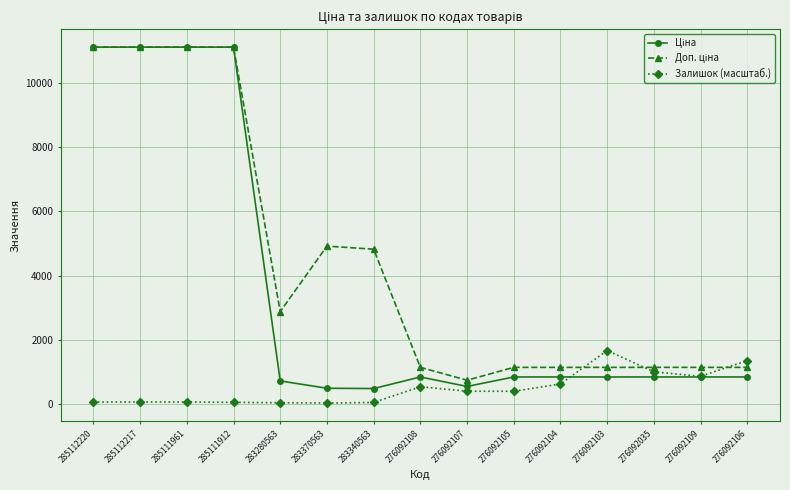

At how many categories does at least one series exceed 6162?

4